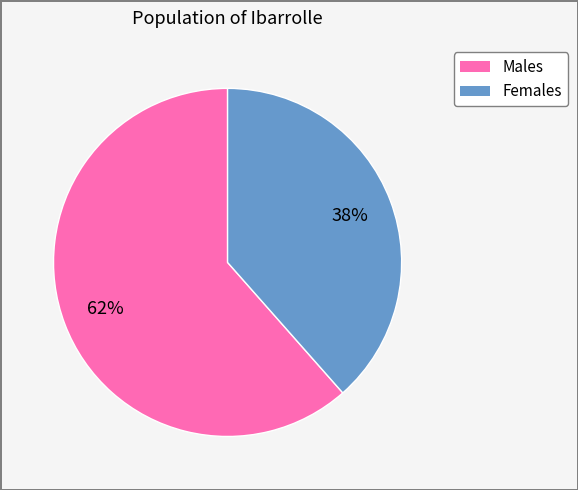

How many segments does this pie chart have?

2